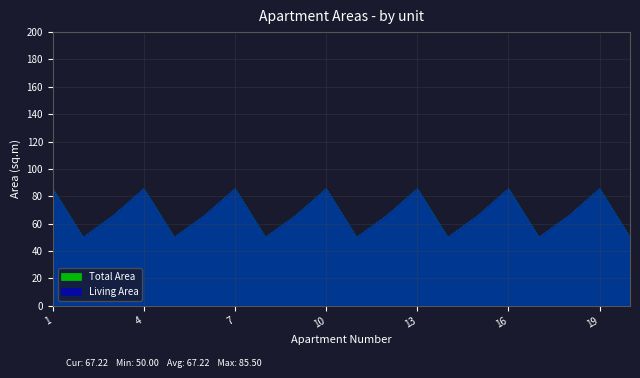

What is the smallest value displayed?

50.0